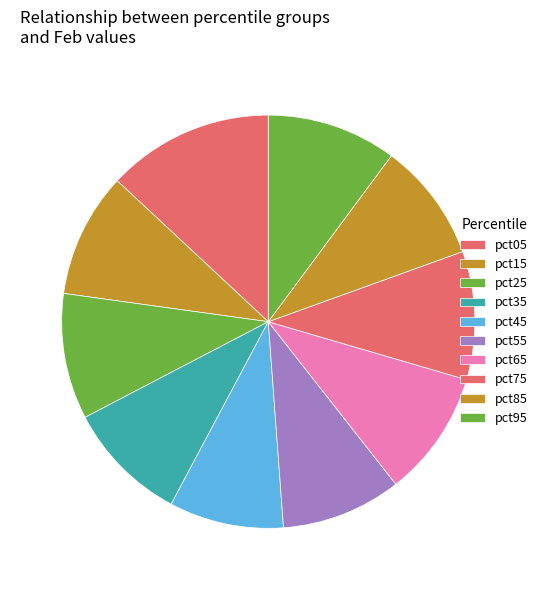

How many segments does this pie chart have?

10